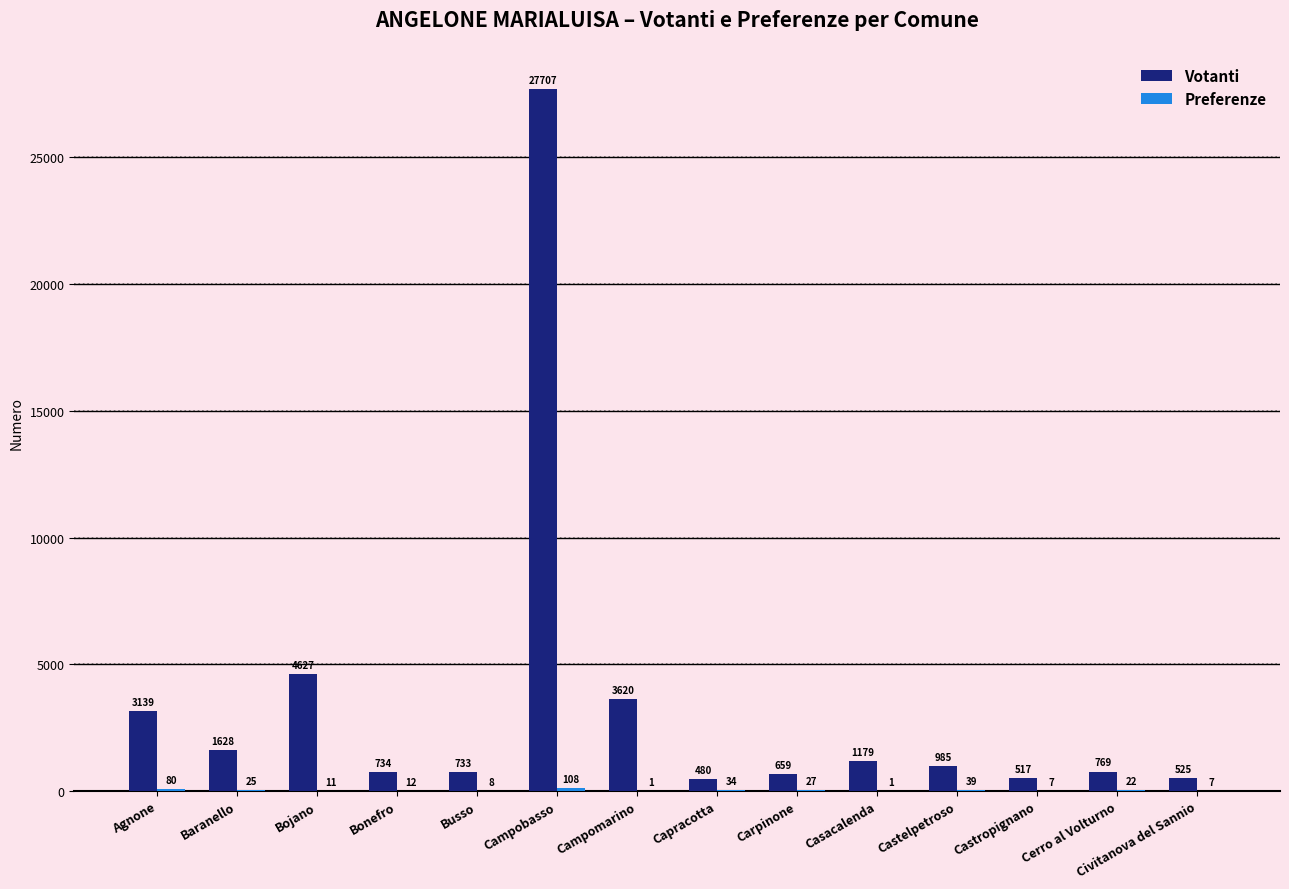

What is the sum of all Votanti values?

47302